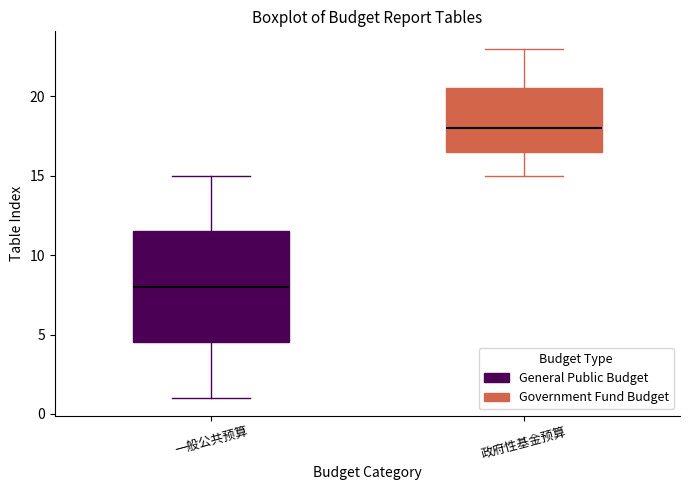

Reading left to right, read every box against the y-axis: the position of its median line, the range the box covers, and the ends of its whiskers. The values are not printed on the chart, so give them approximately, as read against the axis.

一般公共预算: median 8.0, box 4.5 to 11.5, whiskers 1.0 to 15.0
政府性基金预算: median 18.0, box 16.5 to 20.5, whiskers 15.0 to 23.0